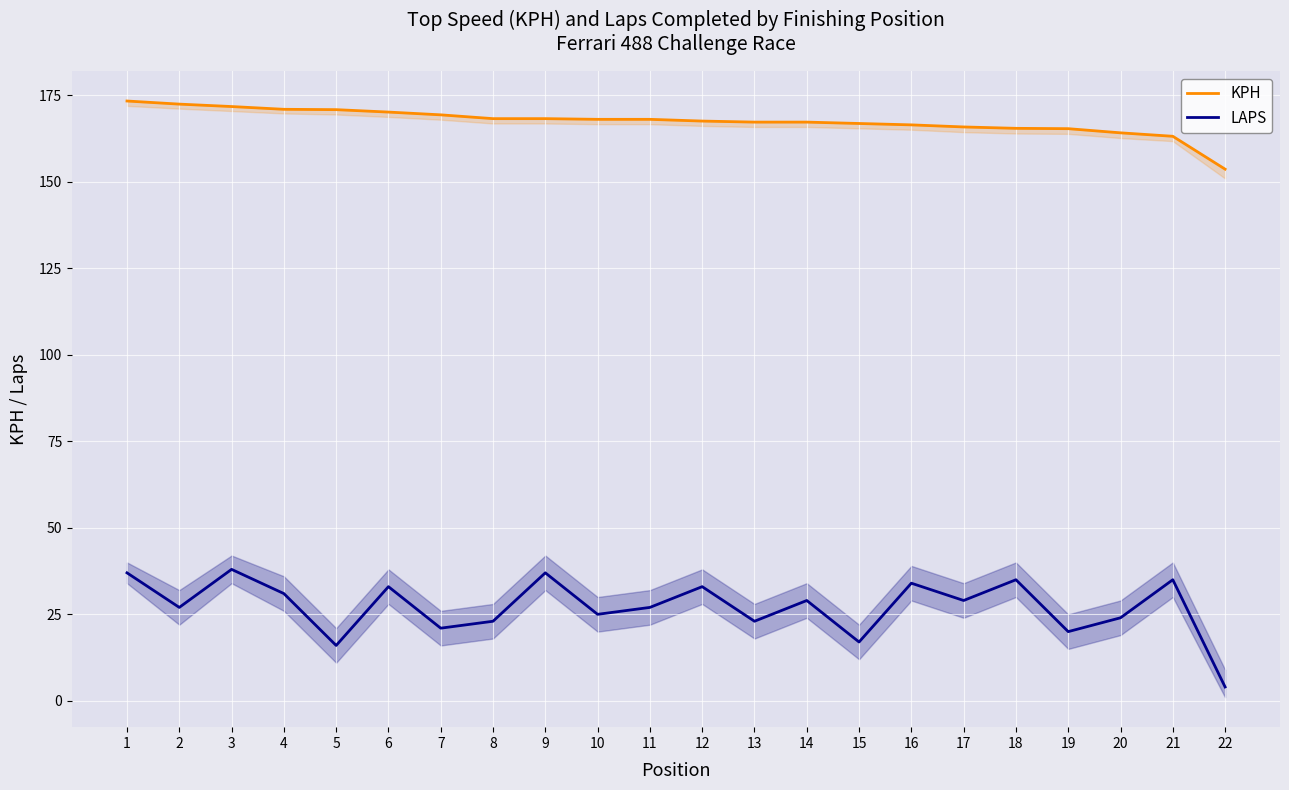

In LAPS, how many points are higher than both neighbors (excluding endpoints)?

8